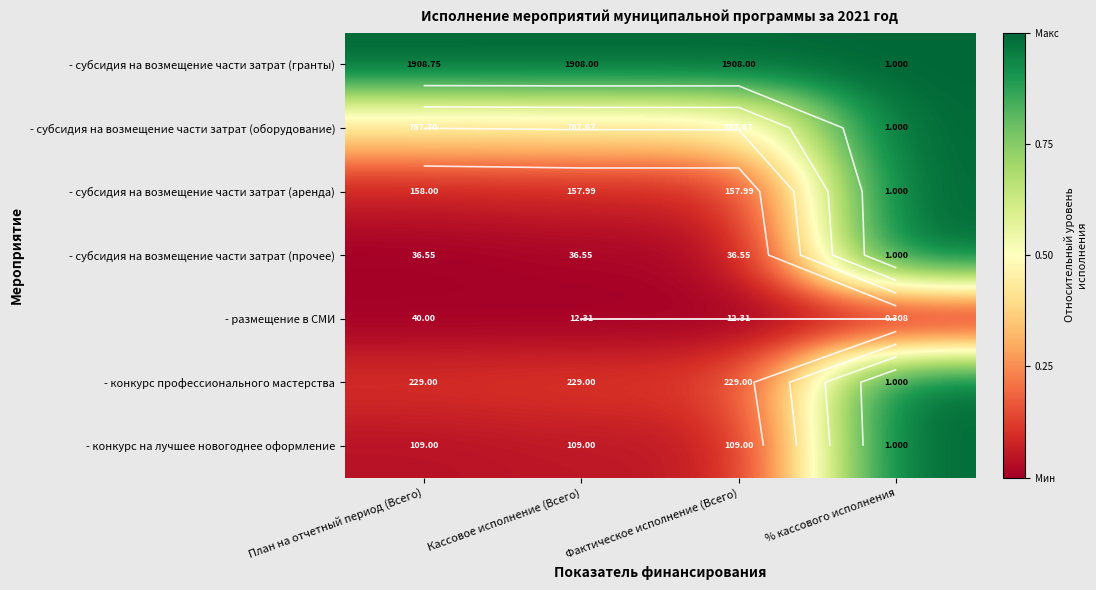

What value does the - субсидия на возмещение части затрат (гранты) series have at % кассового исполнения?

1.0